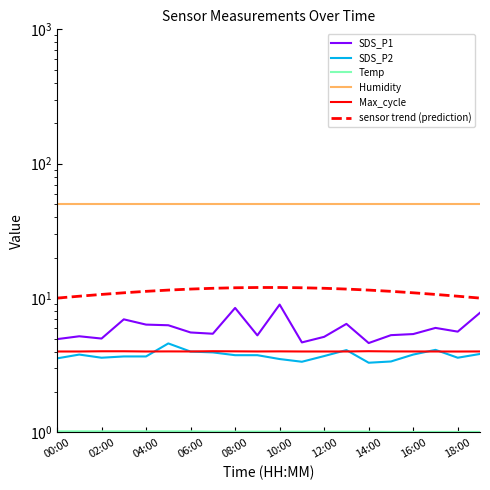

At which label does Max_cycle reach its peak?

14:00